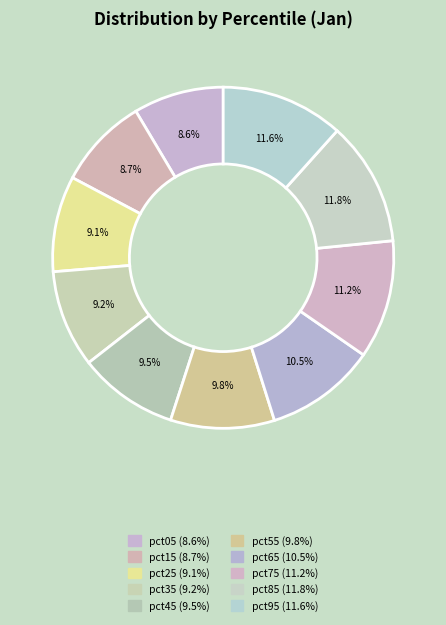

Count the number of slices in the pie.

10